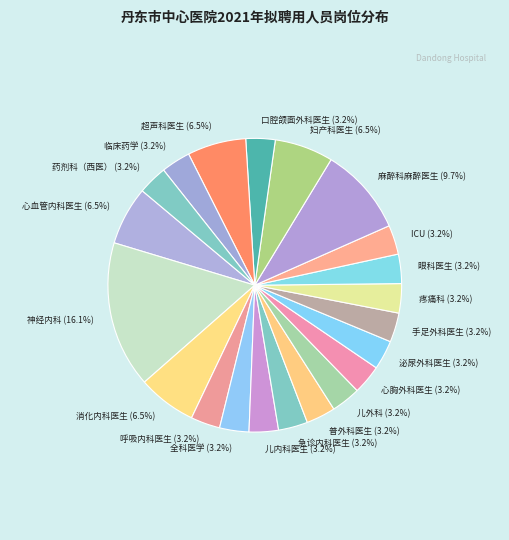

Do 妇产科医生 (6.5%) and 药剂科（西医） (3.2%) together represent more than half of the pie?

No